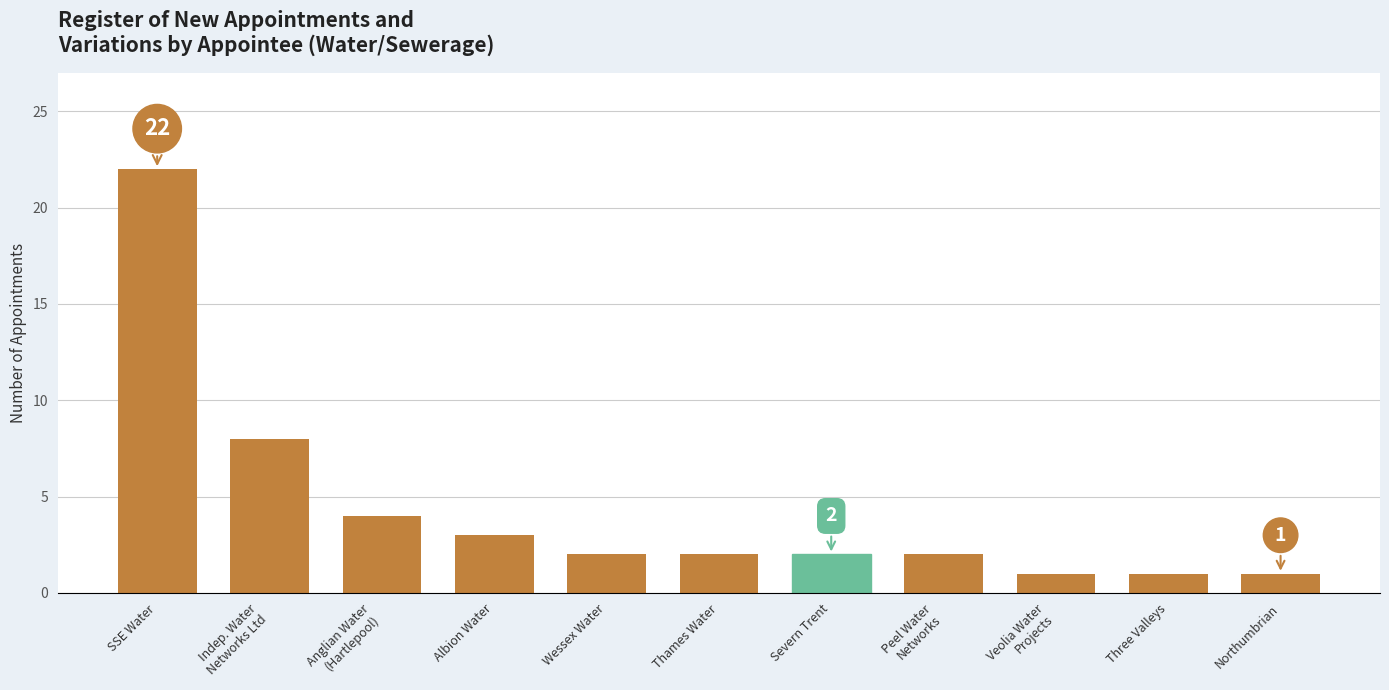

Count the number of categories in the chart.

11